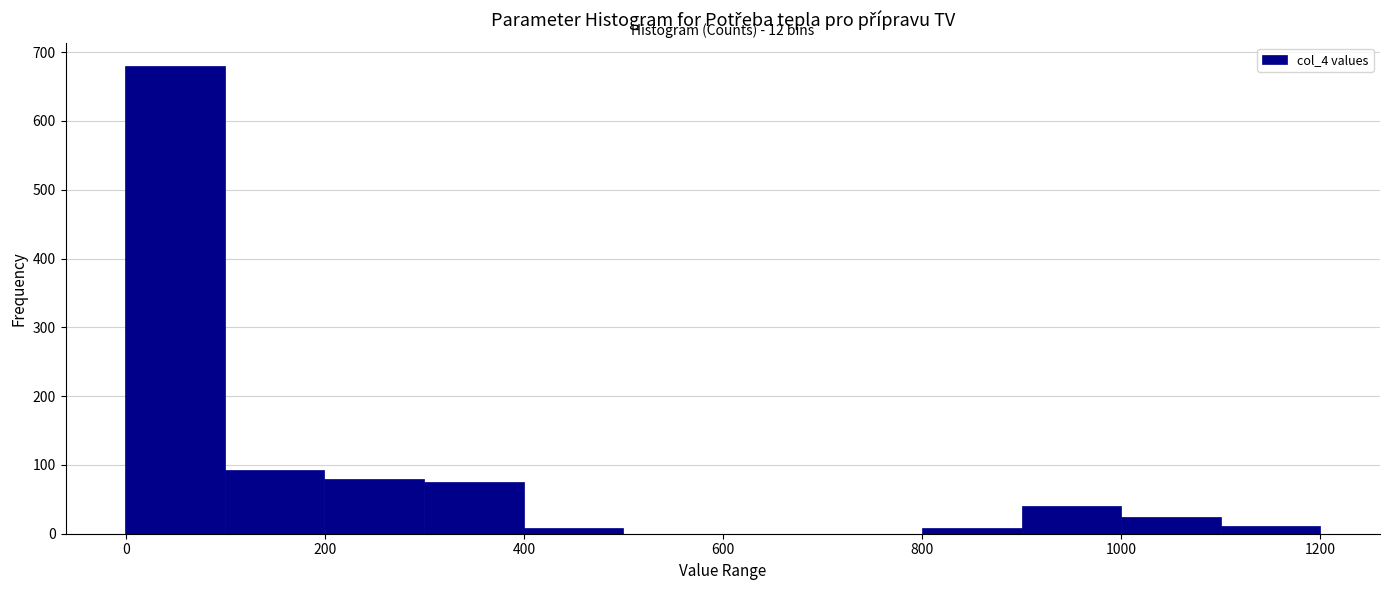

Which range on the x-axis has the tallest bar?

0 to 100